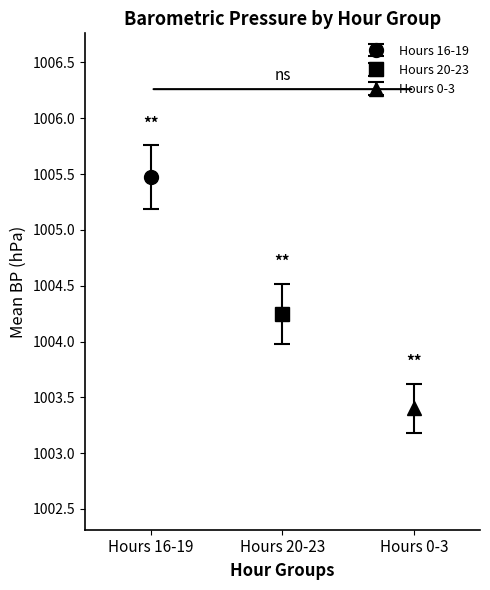

Are the bars horizontal?

No